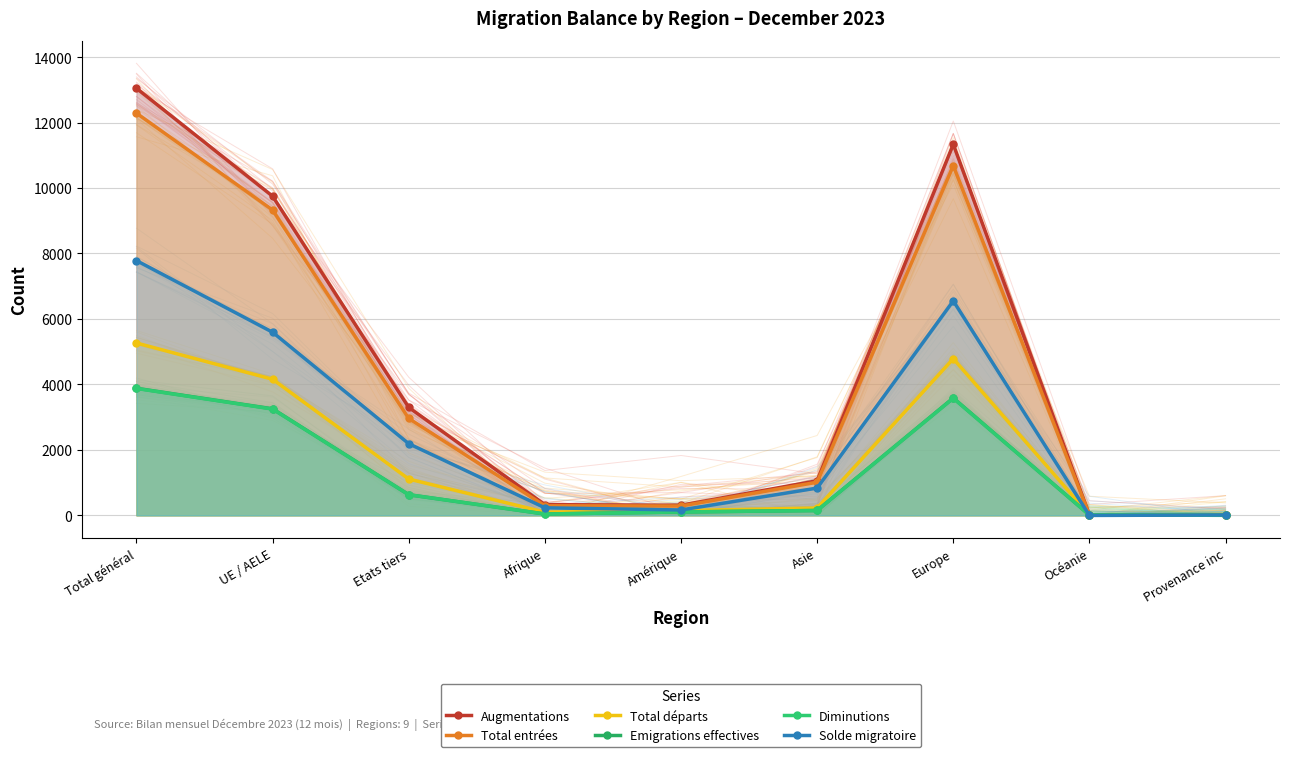

How many lines are shown in the chart?

6